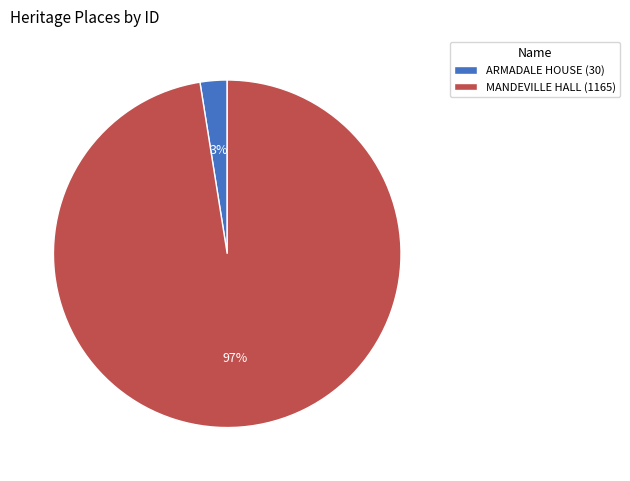

What is the smallest slice in the pie chart?

ARMADALE HOUSE